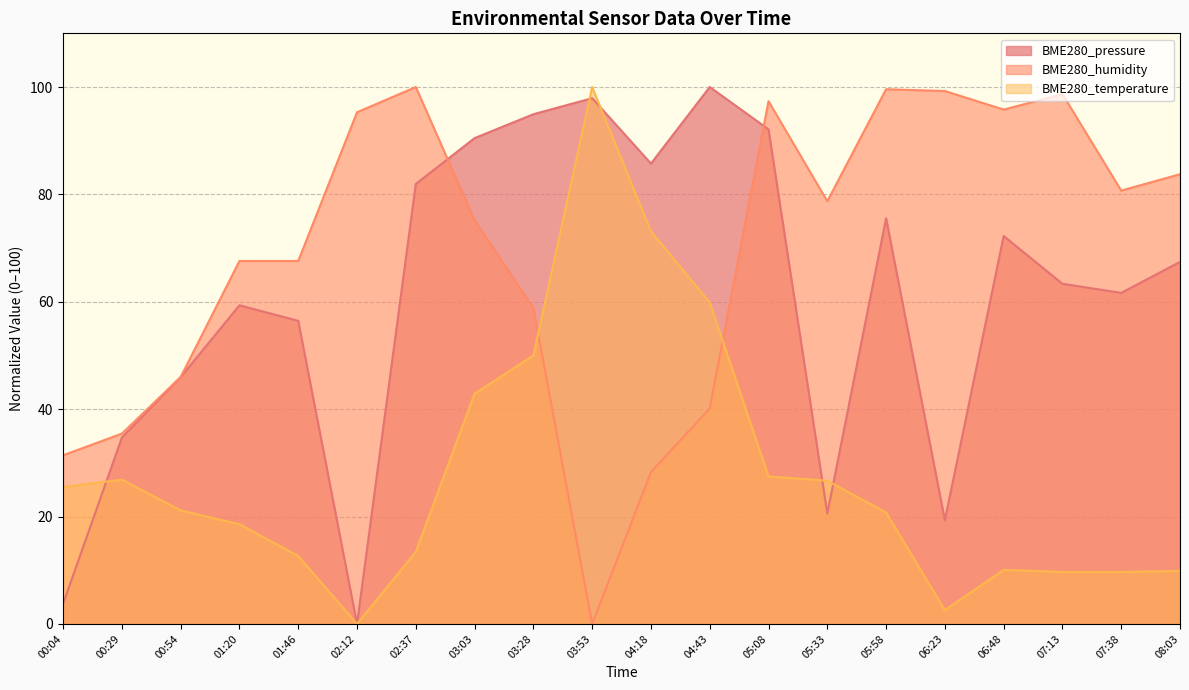

What is the highest value of the BME280_temperature series?

100.0